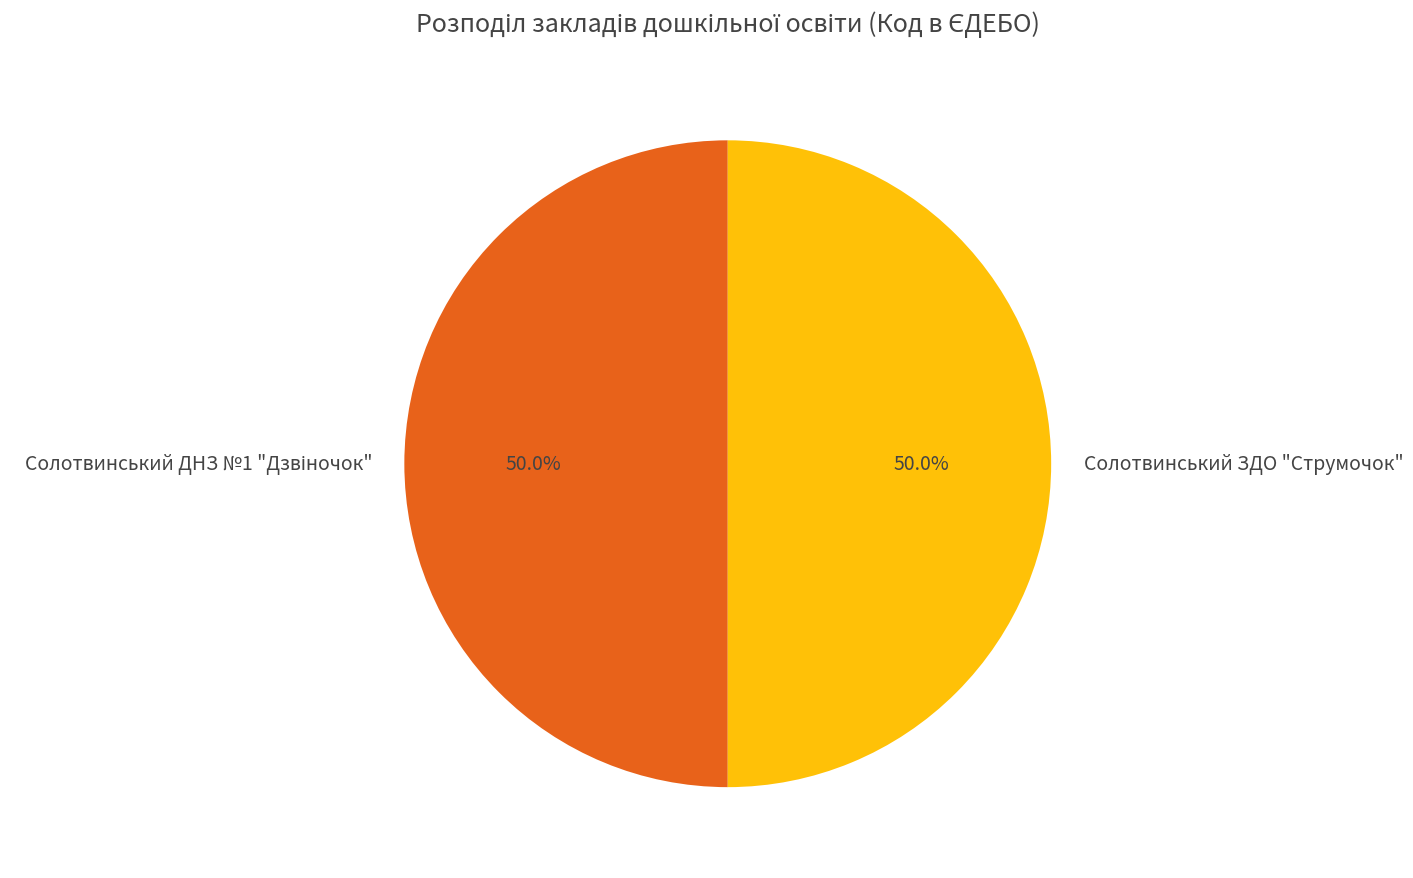

Is the sum of Солотвинський ДНЗ №1 "Дзвіночок" and Солотвинський ЗДО "Струмочок" greater than half?

Yes